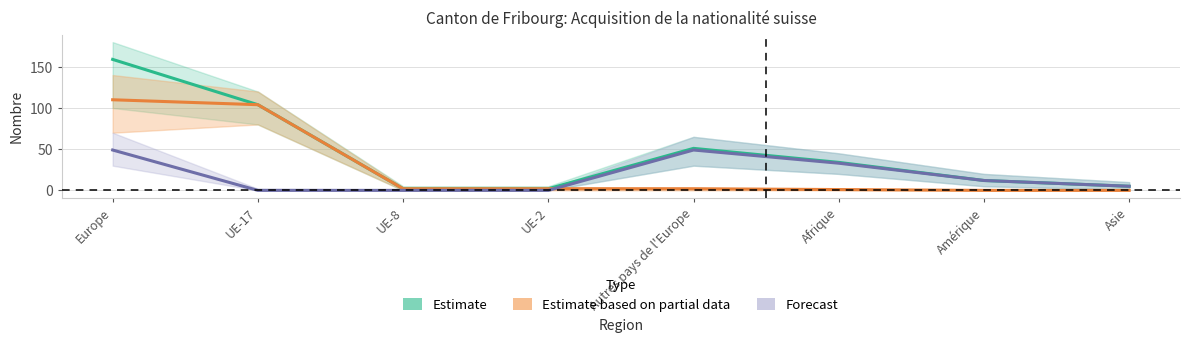

Which series changed the most between Europe and Autres pays de l'Europe?

Estimate